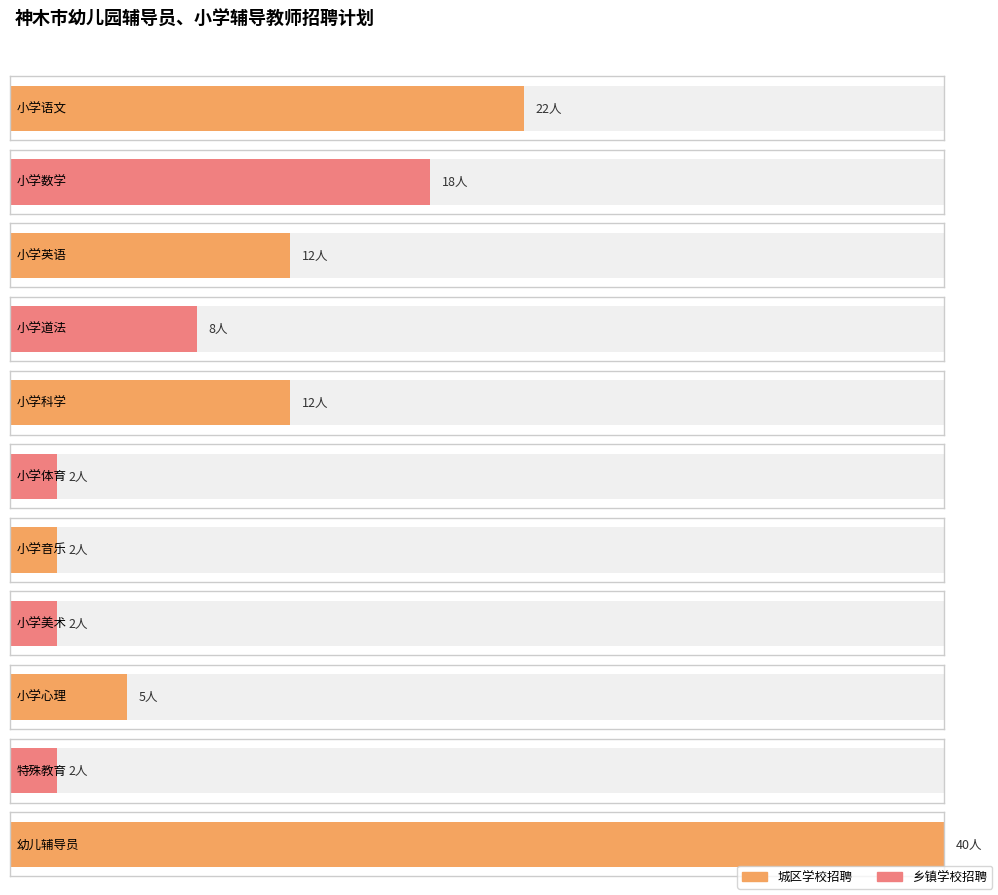

True or false: the data shows 12 at 小学英语.

True